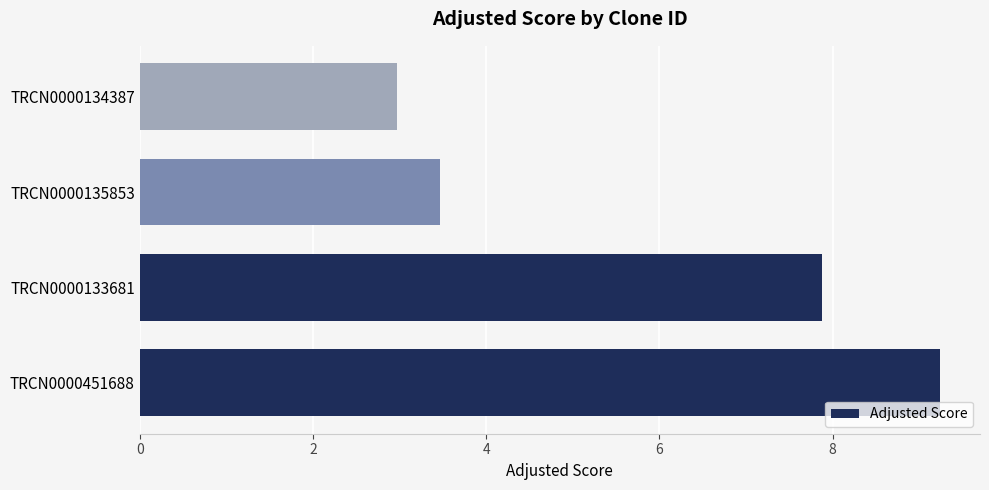

What is the minimum value shown in the chart?

3.0